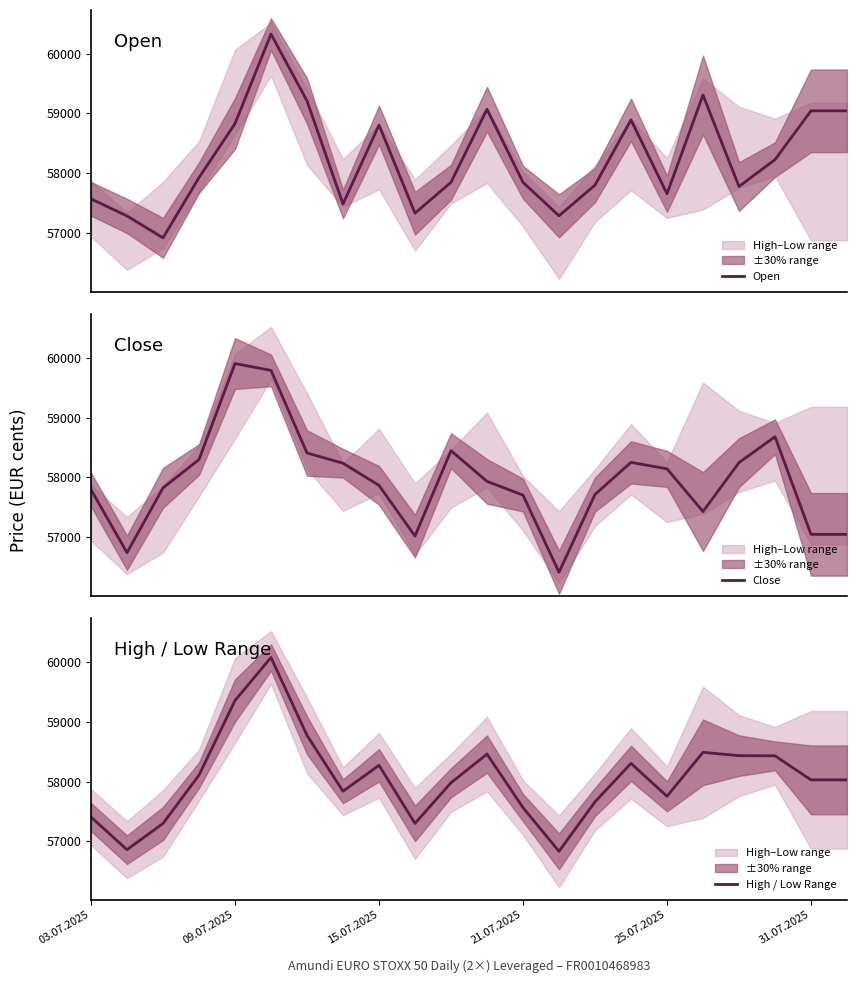

What is the average value of the Close series?

57951